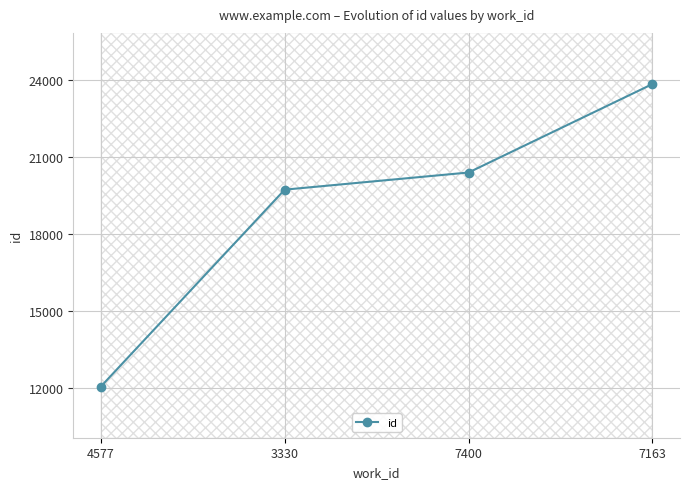

What is the sum of all values?

76038